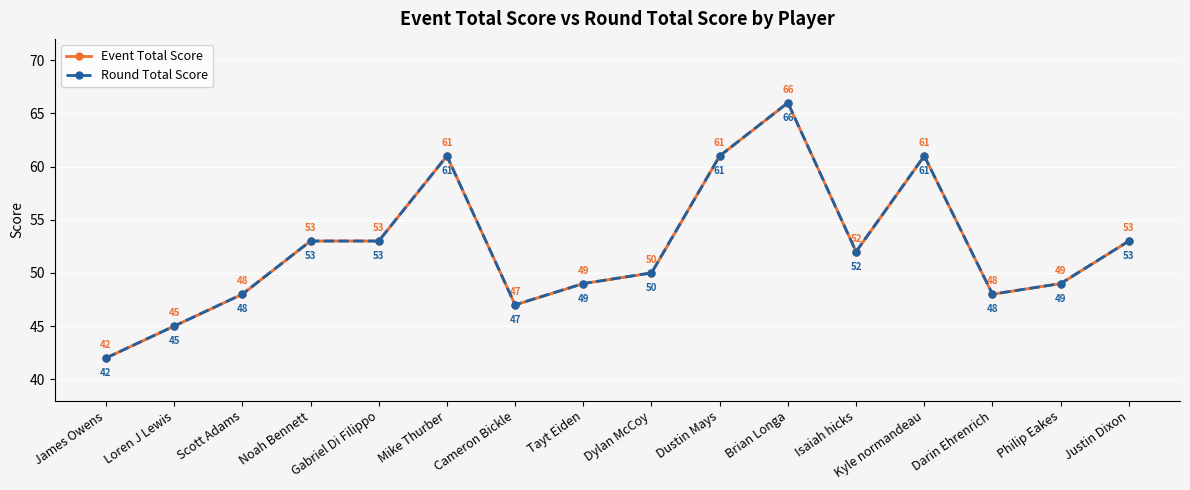

What is the difference between the Event Total Score values at Gabriel Di Filippo and Darin Ehrenrich?

5